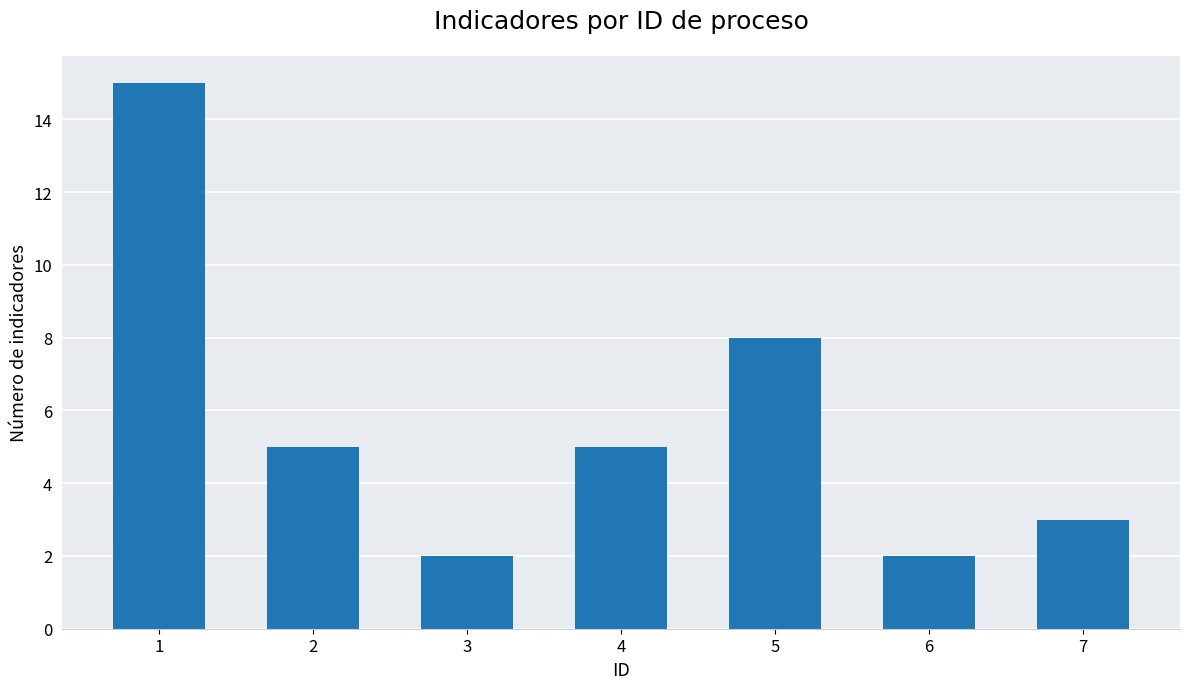

Approximately how many times larger is the value at 7 compared to 4?

0.6